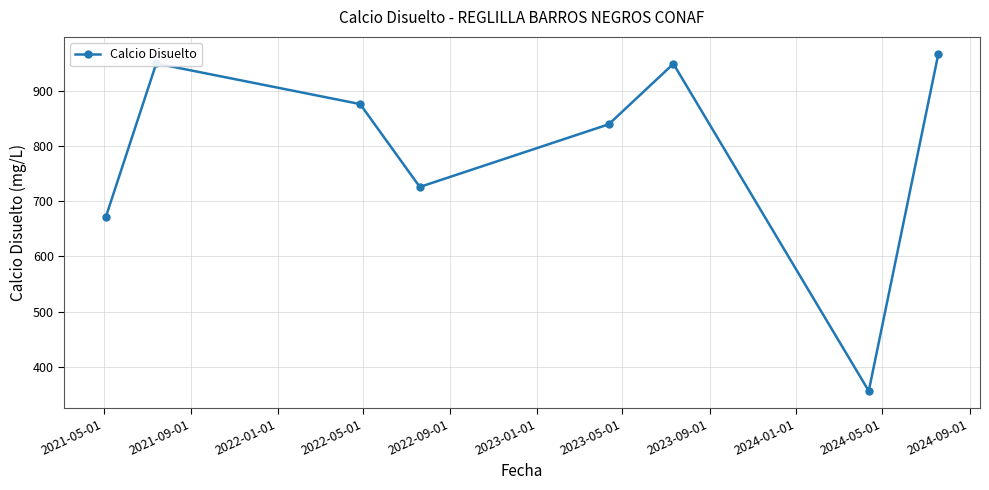

What is the minimum value shown in the chart?

355.7